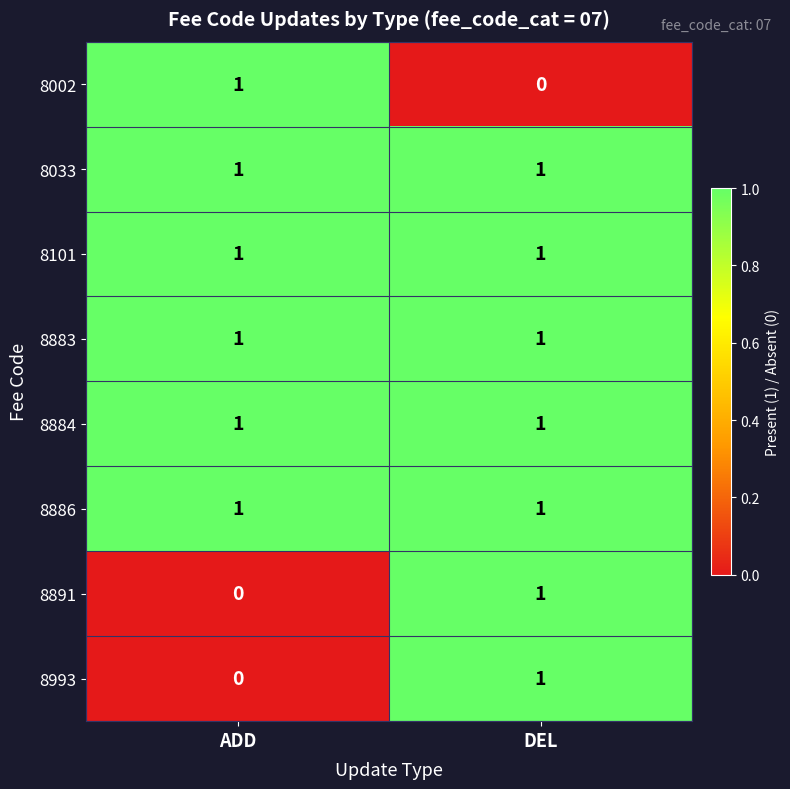

Reading right to left, list all the values displayed in this chart.

8002: 0	1
8033: 1	1
8101: 1	1
8883: 1	1
8884: 1	1
8886: 1	1
8891: 1	0
8993: 1	0